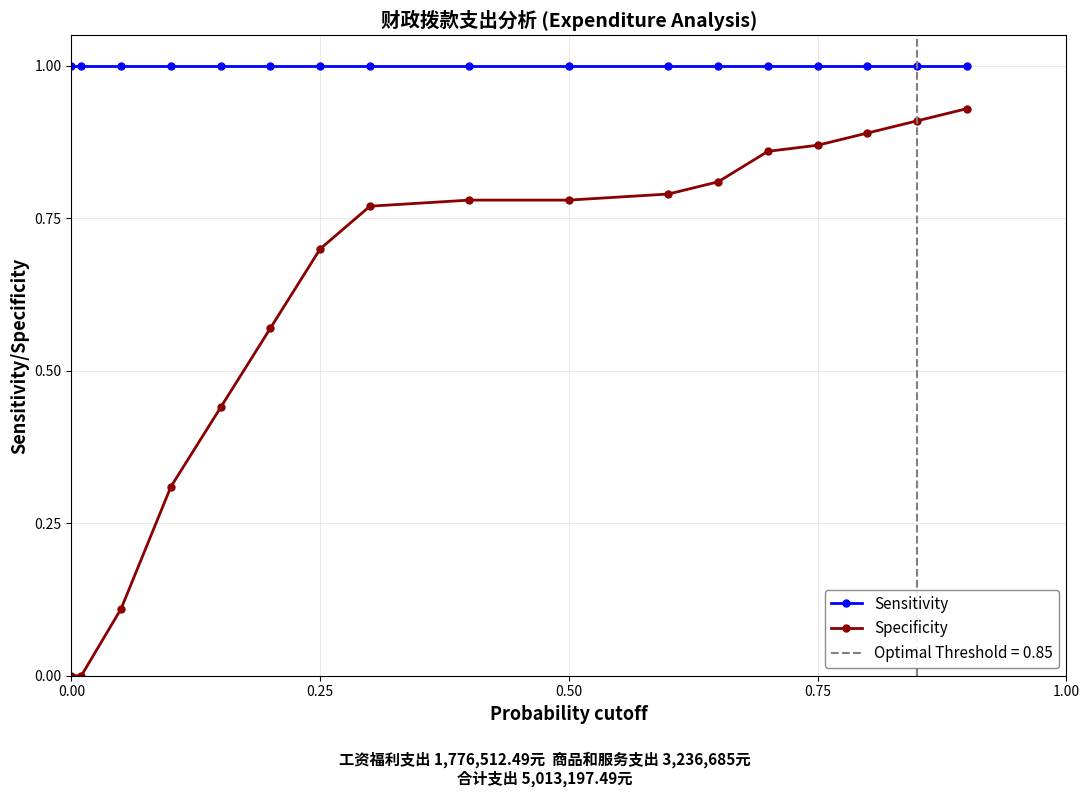

True or false: Sensitivity and Specificity intersect in this chart.

False